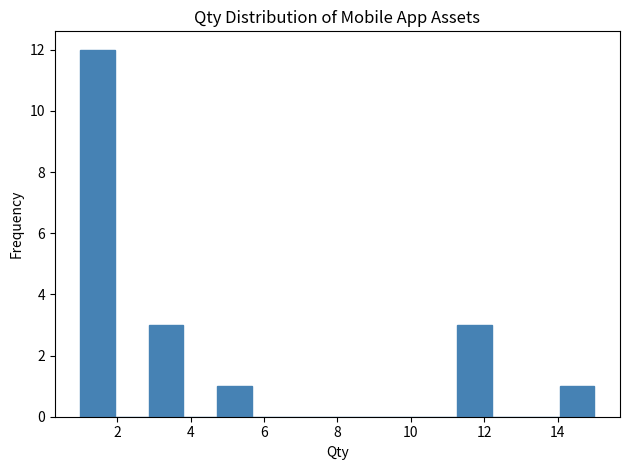

Which range on the x-axis has the tallest bar?

1.0 to 2.0